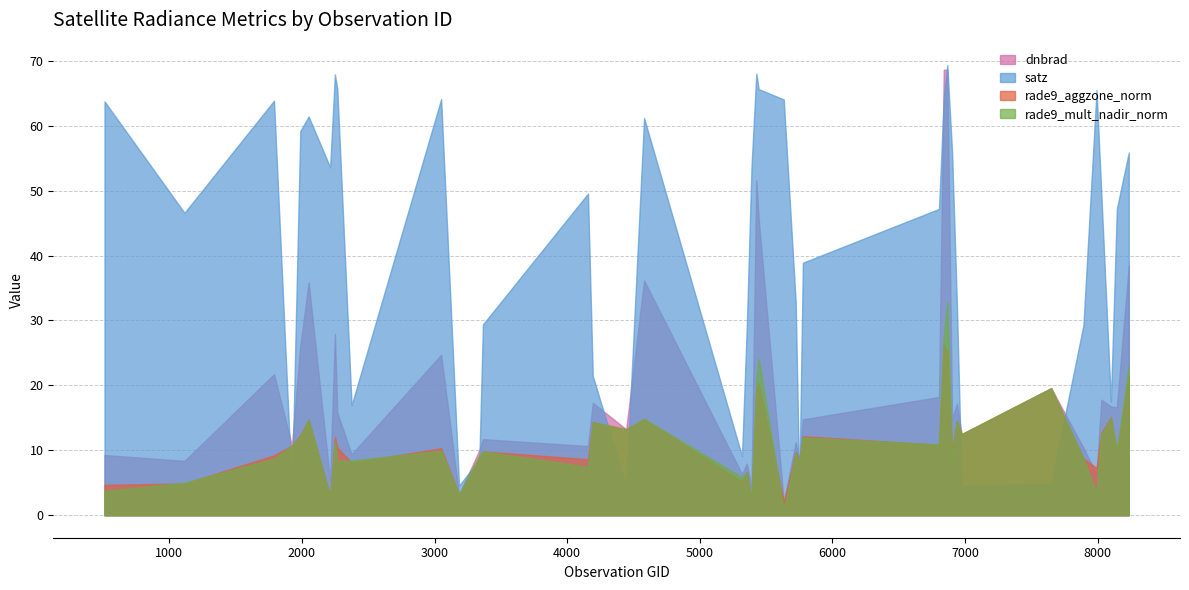

What is the difference between the second highest and second lowest values in the dnbrad series?

65.4